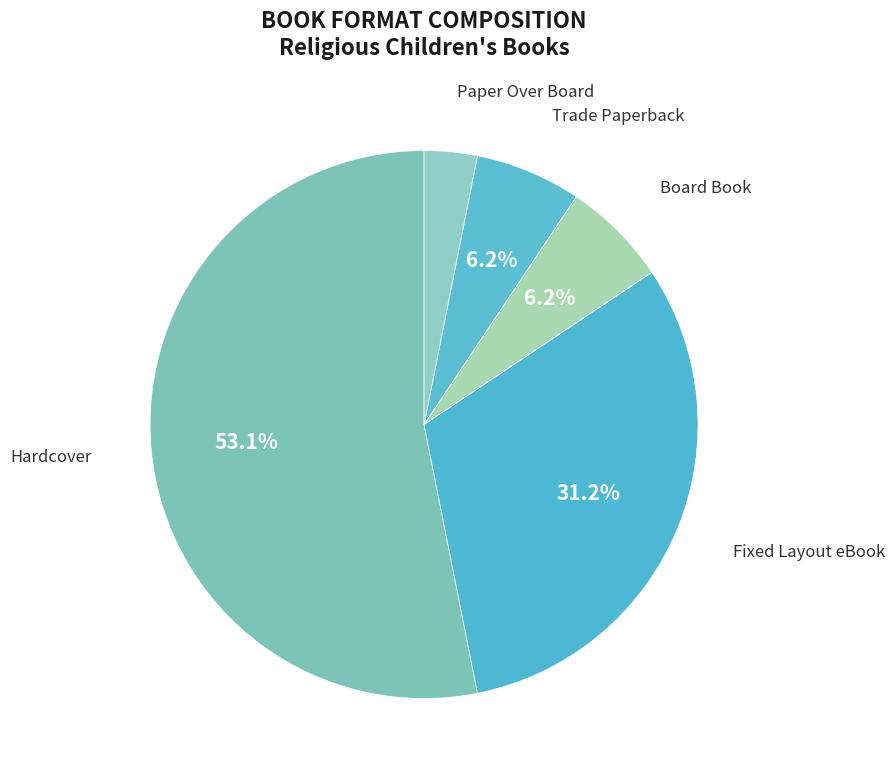

Does Hardcover account for over 50% of the chart?

Yes